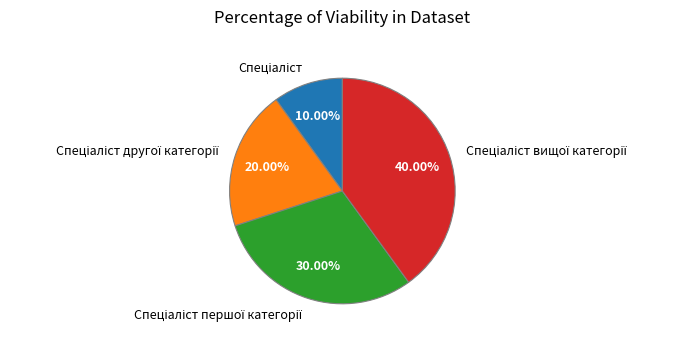

Is there a majority slice in this chart?

No